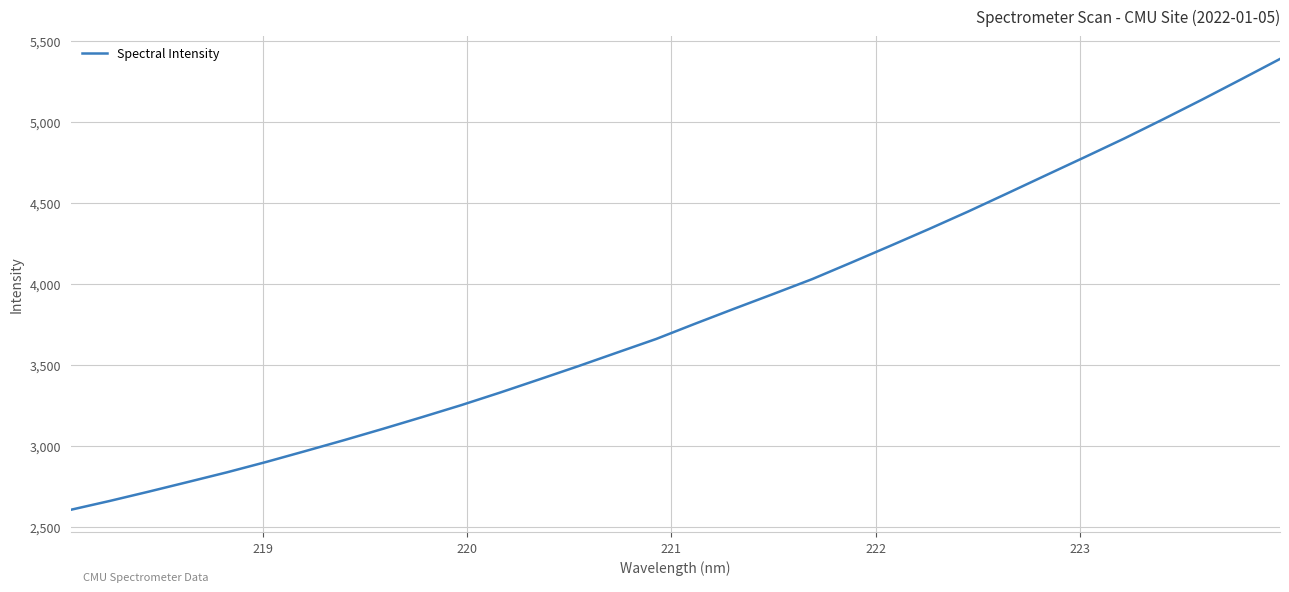

True or false: there are more than 0 points higher than both neighbors.

False